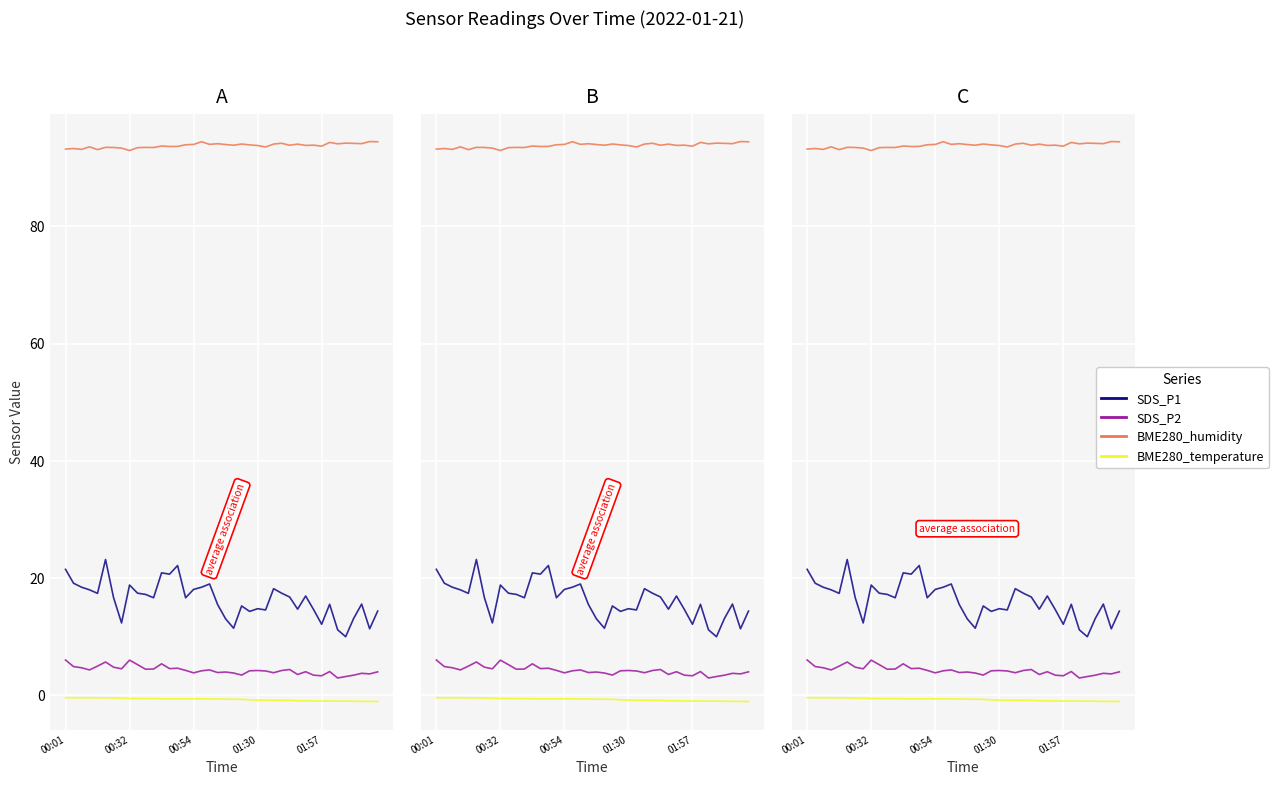

Is it true that SDS_P2 equals 4.0 at 30?

True